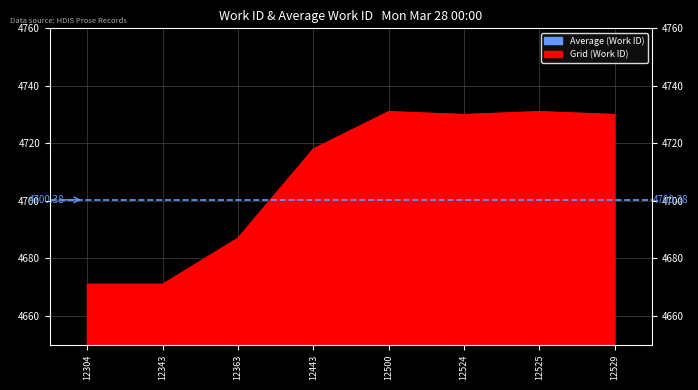

Reading right to left, transcribe all the data shown in this chart.

12529=4730	12525=4731	12524=4730	12500=4731	12443=4718	12363=4687	12343=4671	12304=4671